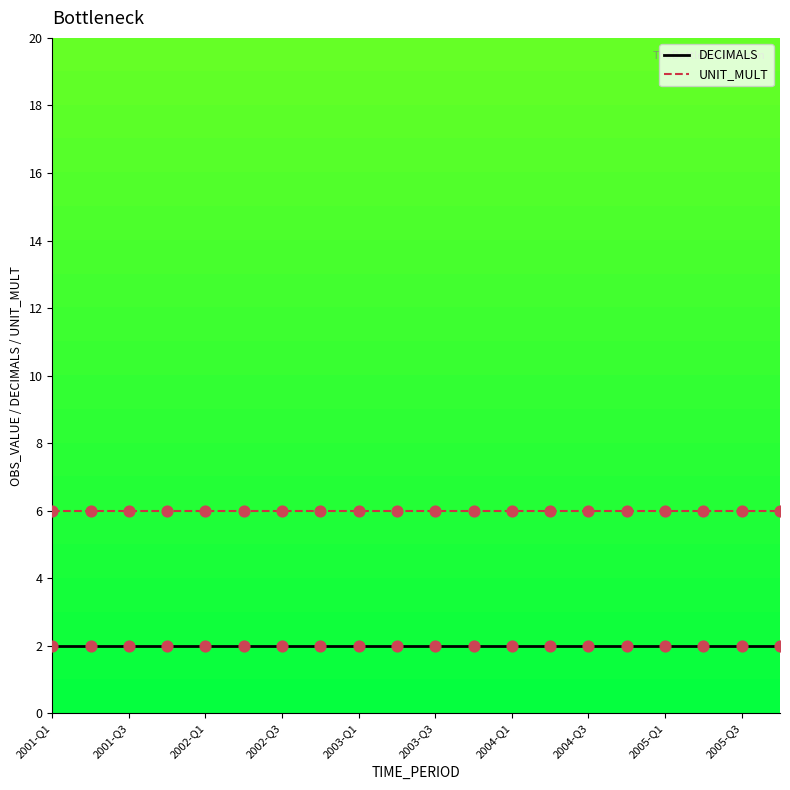

True or false: UNIT_MULT and DECIMALS cross at least once.

False